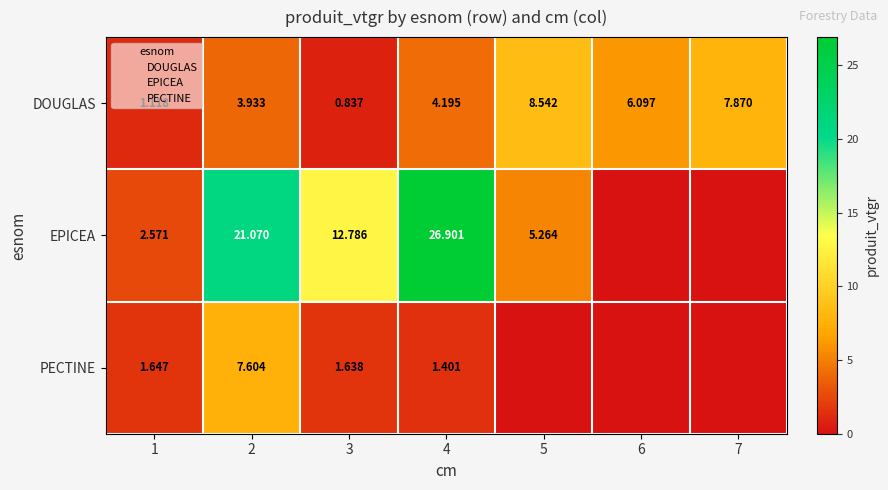

At which label does PECTINE first exceed 1?

1